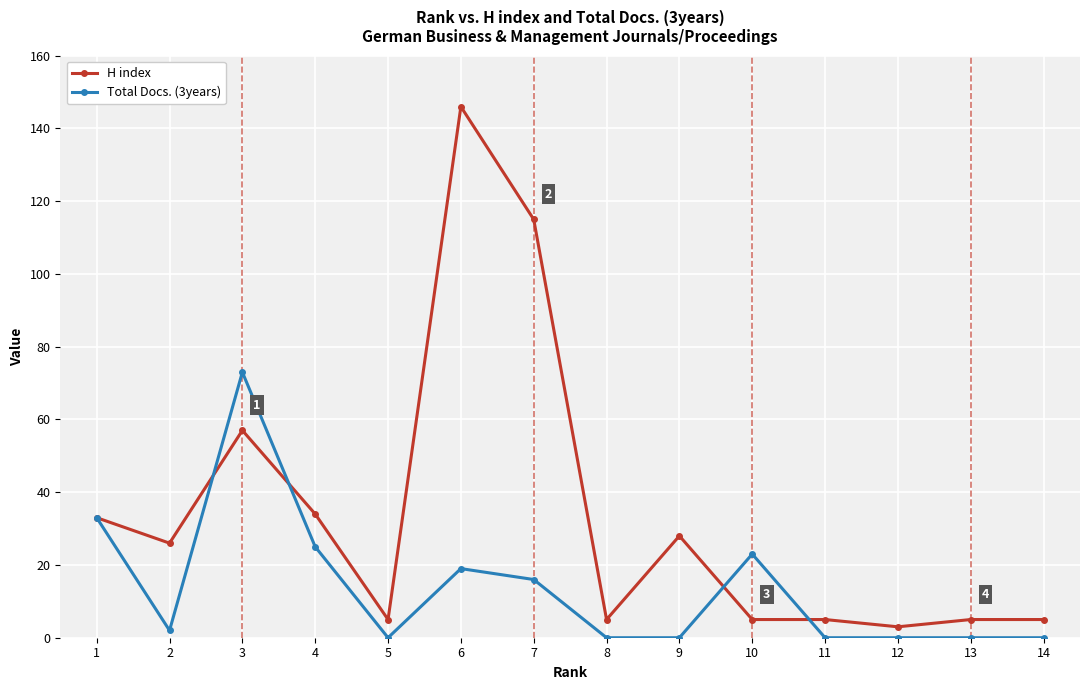

Rank the series by their average value, from highest to lowest.

H index, Total Docs. (3years)